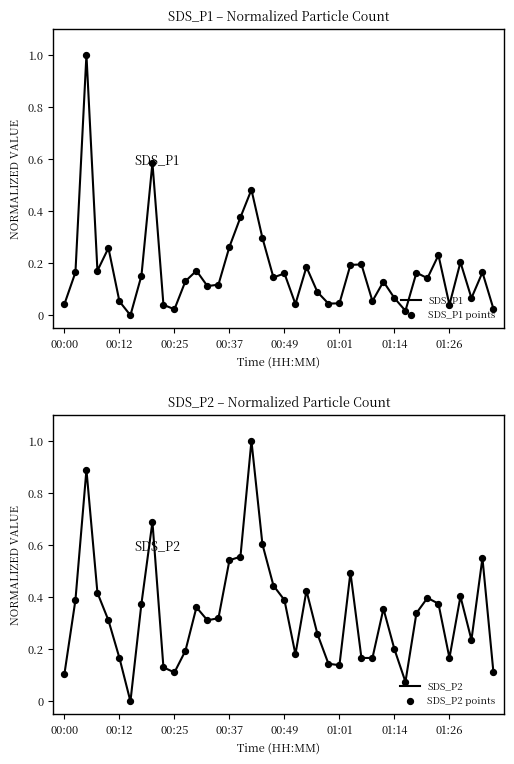

What are all the series names shown in the legend?

SDS_P1, SDS_P1 points, SDS_P2, SDS_P2 points